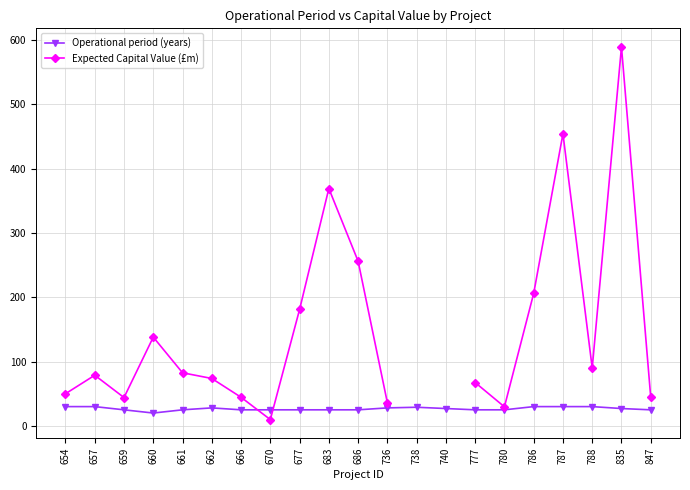

At which category does Expected Capital Value (£m) reach its first local peak?

657